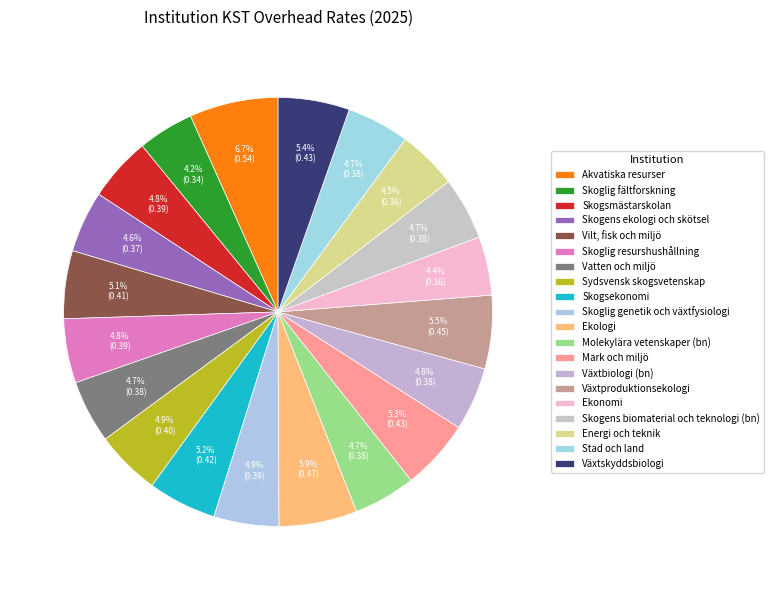

How many slices are in this pie chart?

20